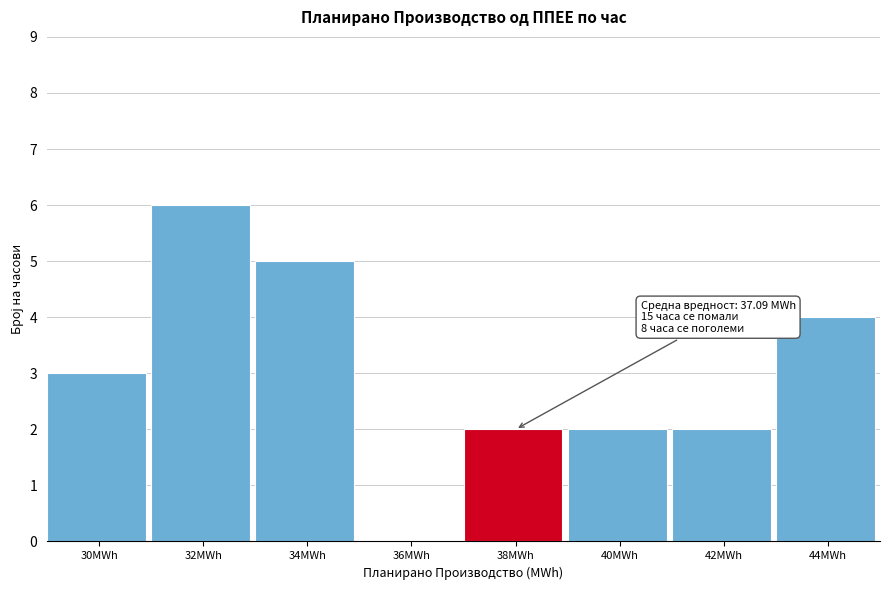

Reading left to right, extract all data points from this chart.

30MWh=3	32MWh=6	34MWh=5	36MWh=0	38MWh=2	40MWh=2	42MWh=2	44MWh=4